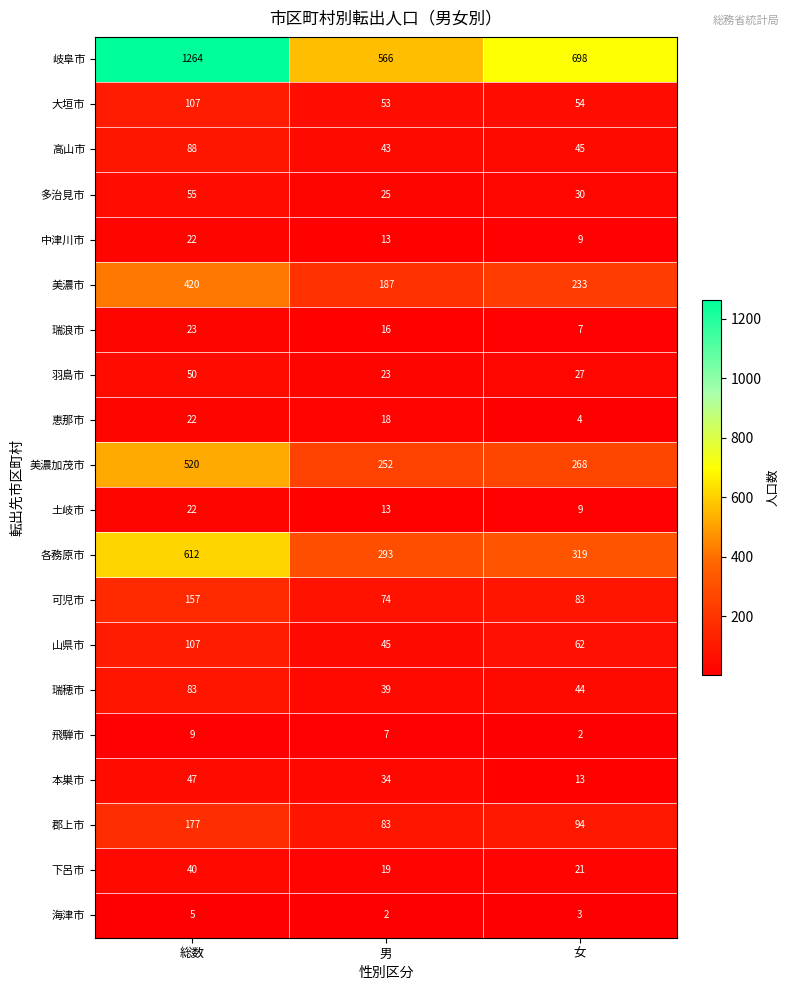

What is the sum of the 美濃加茂市 values at 女 and 総数?

788